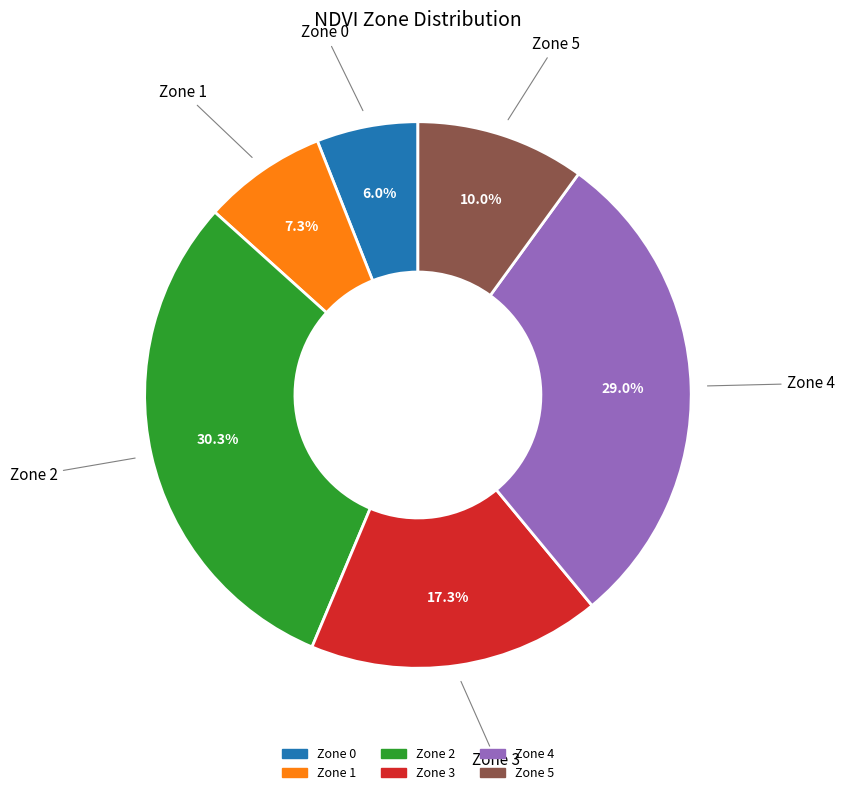

To the nearest percent, what is the difference between the Zone 4 and Zone 2 slice percentages?

1%